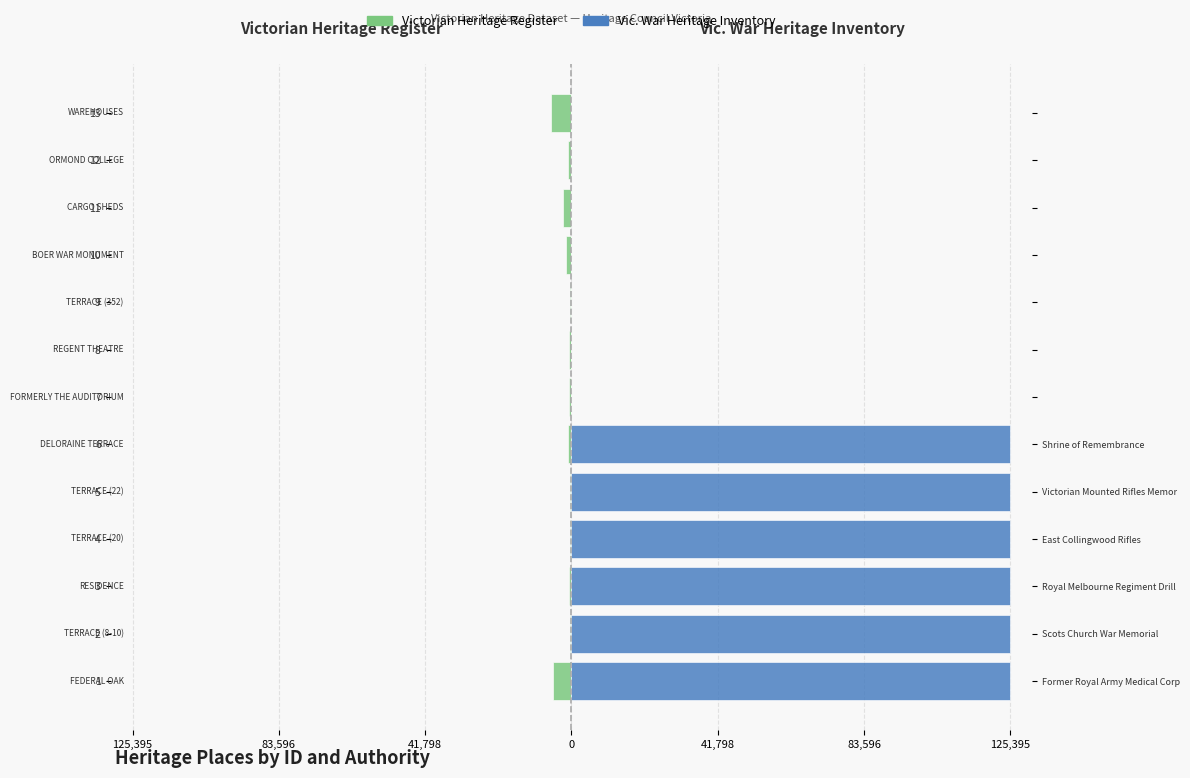

What is the value of the Victorian Heritage Register bar at the 11th from the left?

-2339